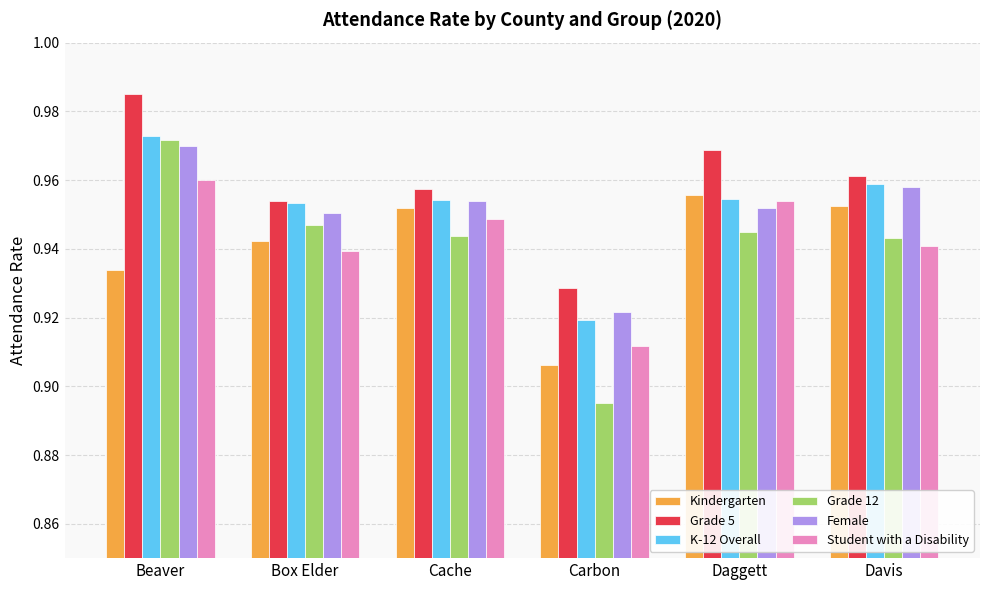

At which category is the sum across all series the highest?

Beaver